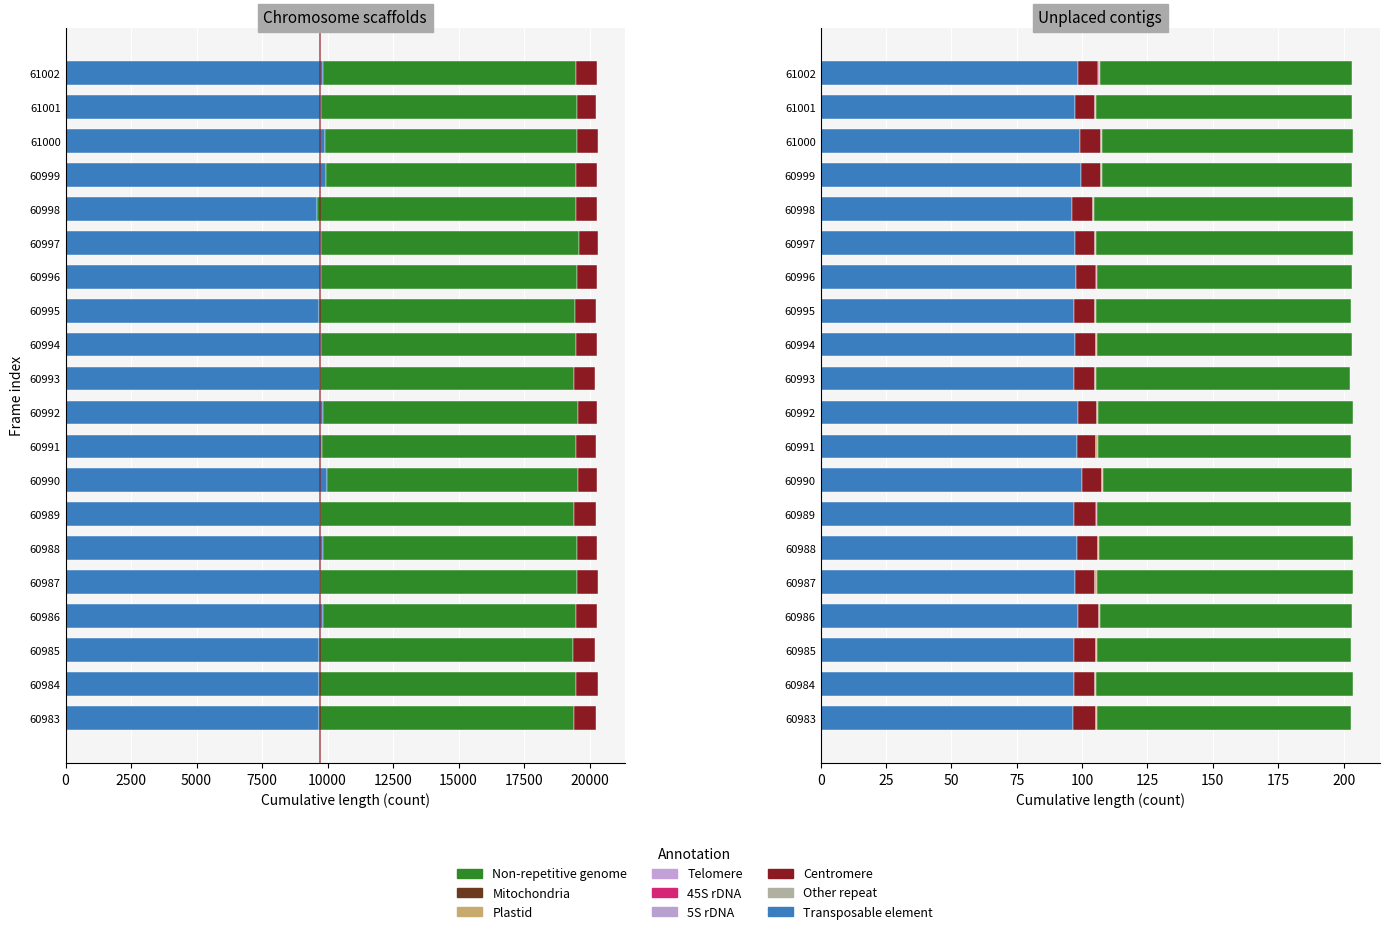

How many categories are shown in the chart?

20